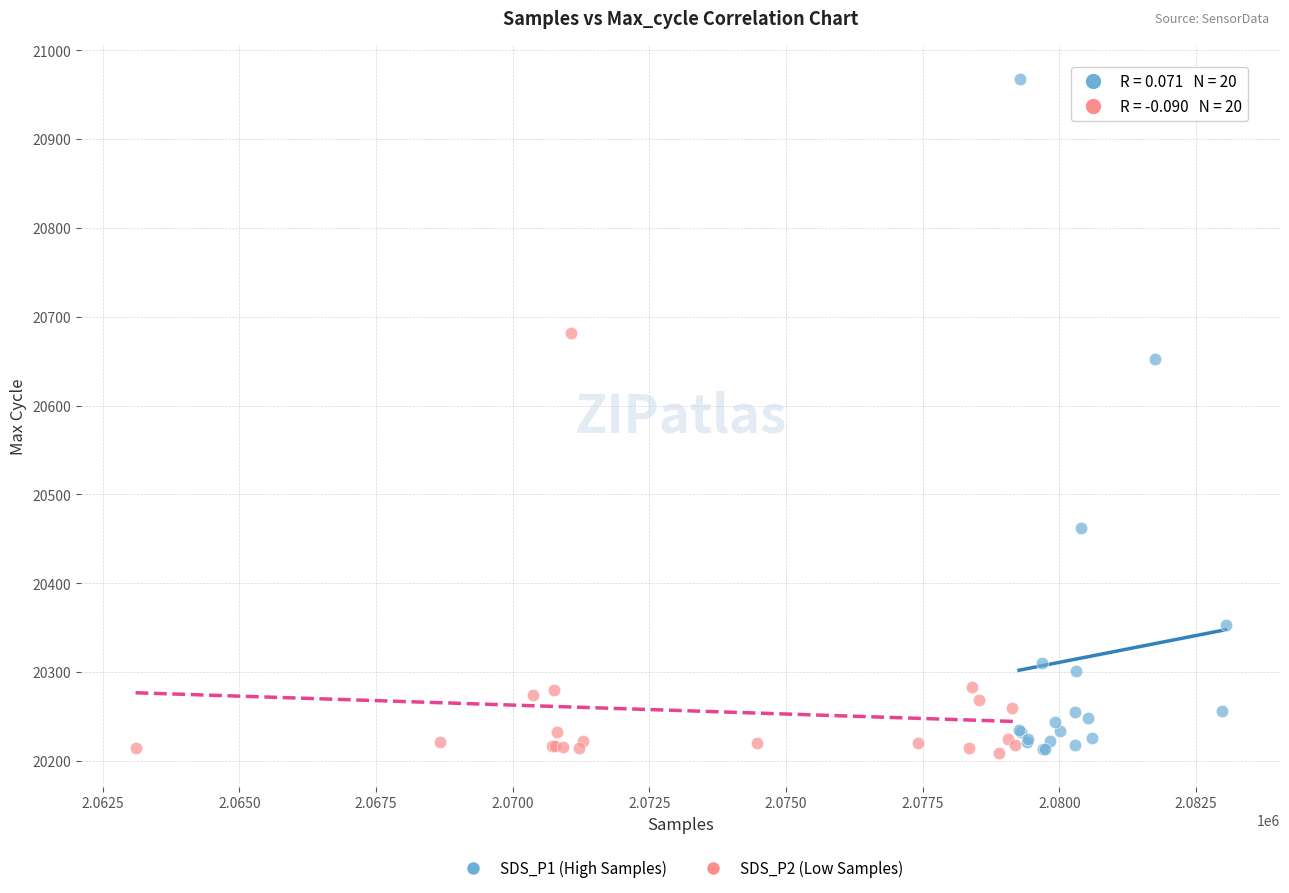

Which series contains the highest Y value?

SDS_P1 (High Samples)